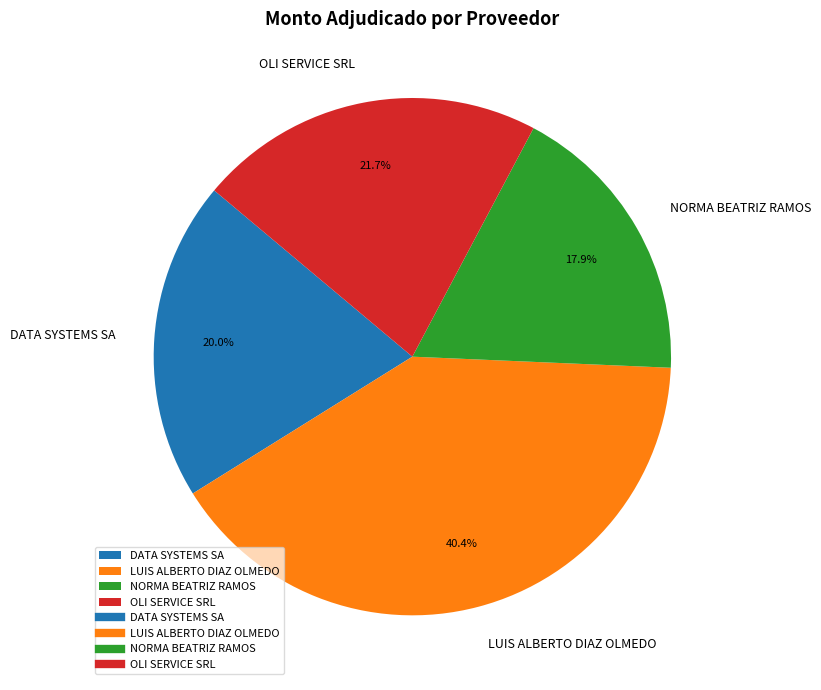

To the nearest percent, what is the average slice percentage?

25%